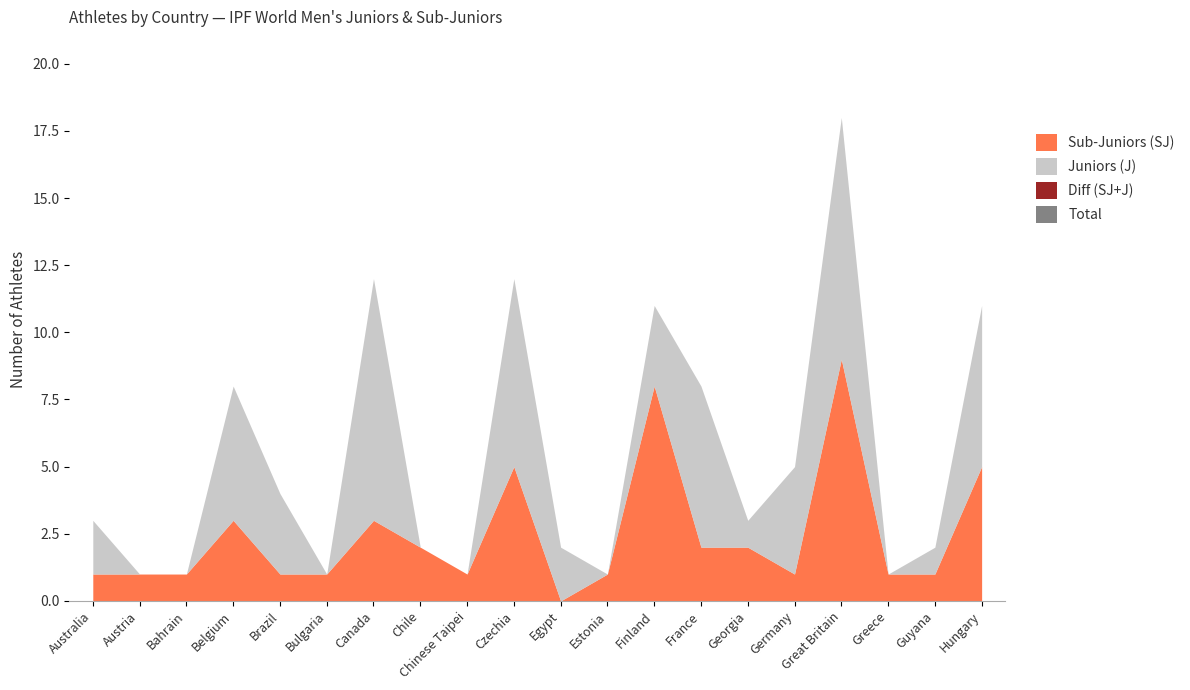

List the series in order of their peak value, lowest first.

Sub-Juniors (SJ), Juniors (J), Total